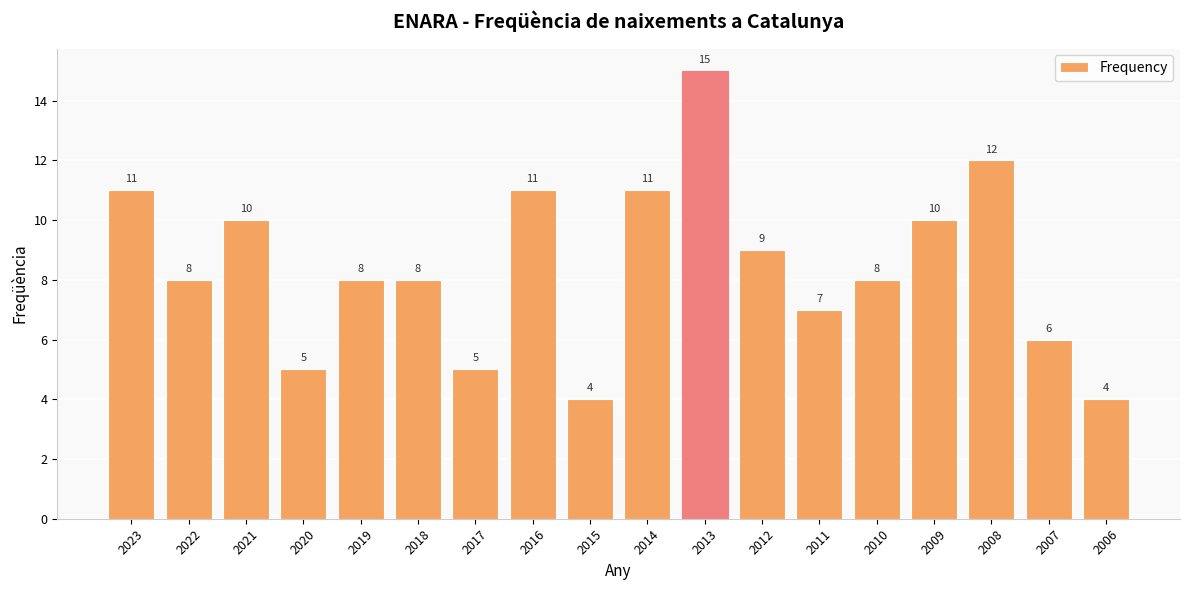

Between 2017 and 2018, which is larger?

2018